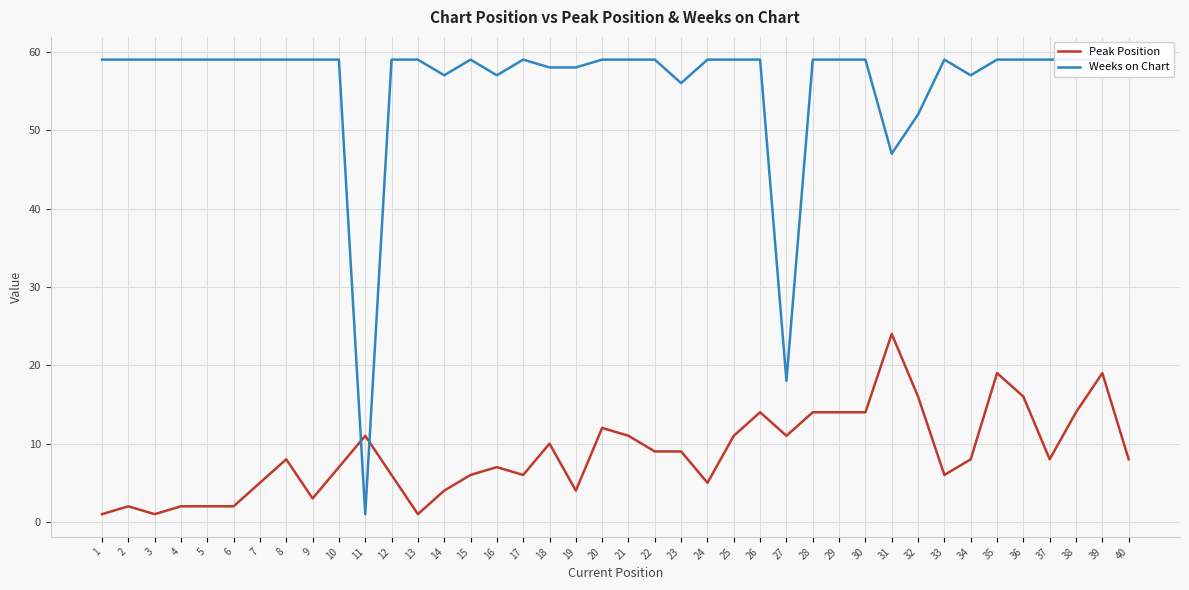

Between 28 and 37, which series saw the biggest shift?

Peak Position